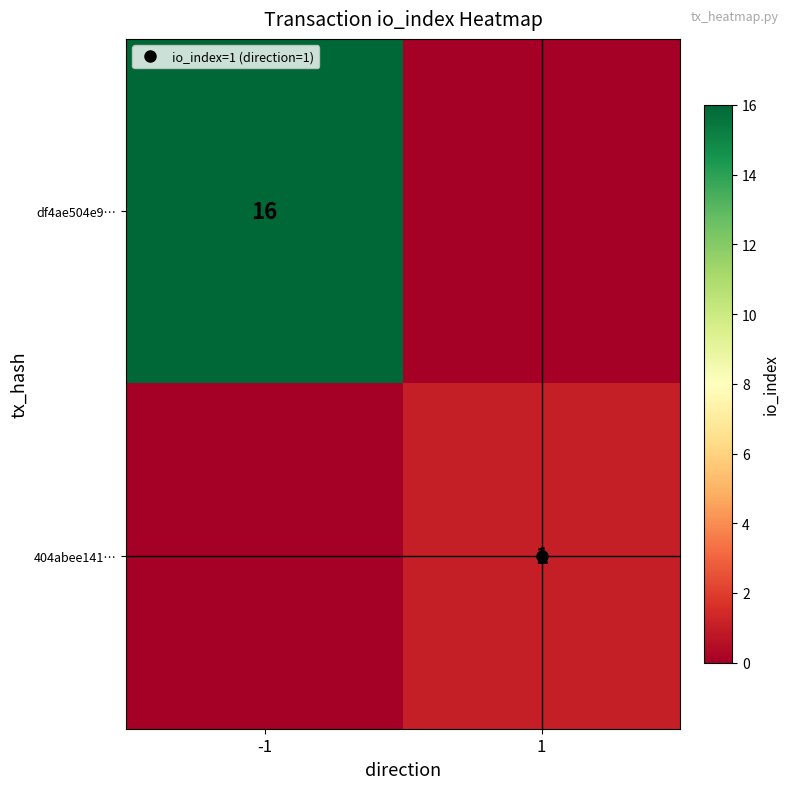

The value of 404abee141… at -1 is 0. True or false?

True